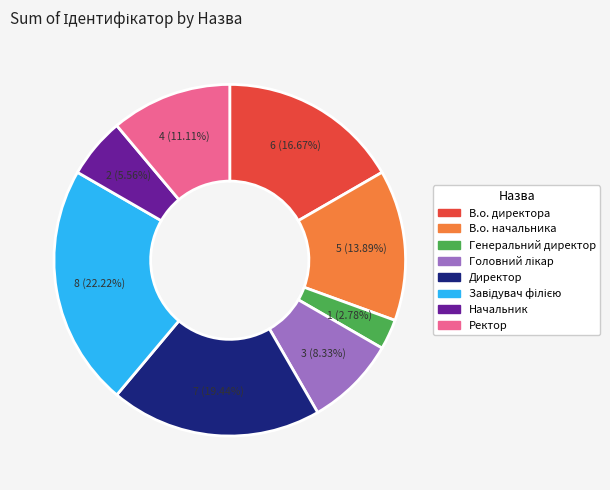

To the nearest percent, what is the difference between the Генеральний директор and В.о. начальника slice percentages?

11%